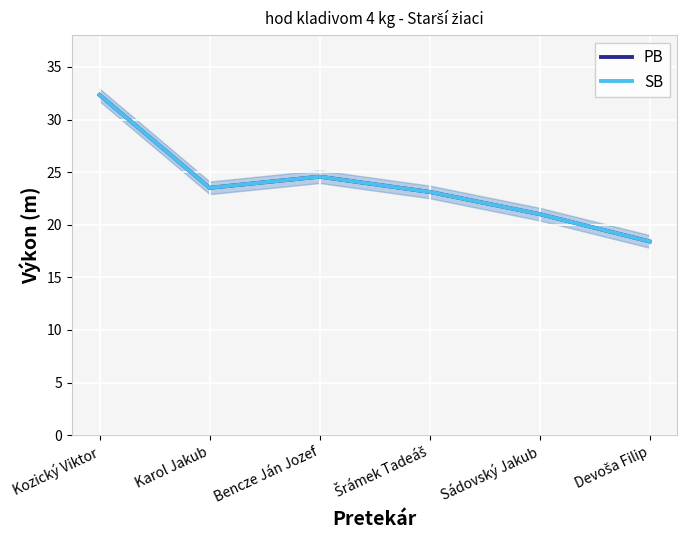

Where is the first local maximum for SB?

Bencze Ján Jozef